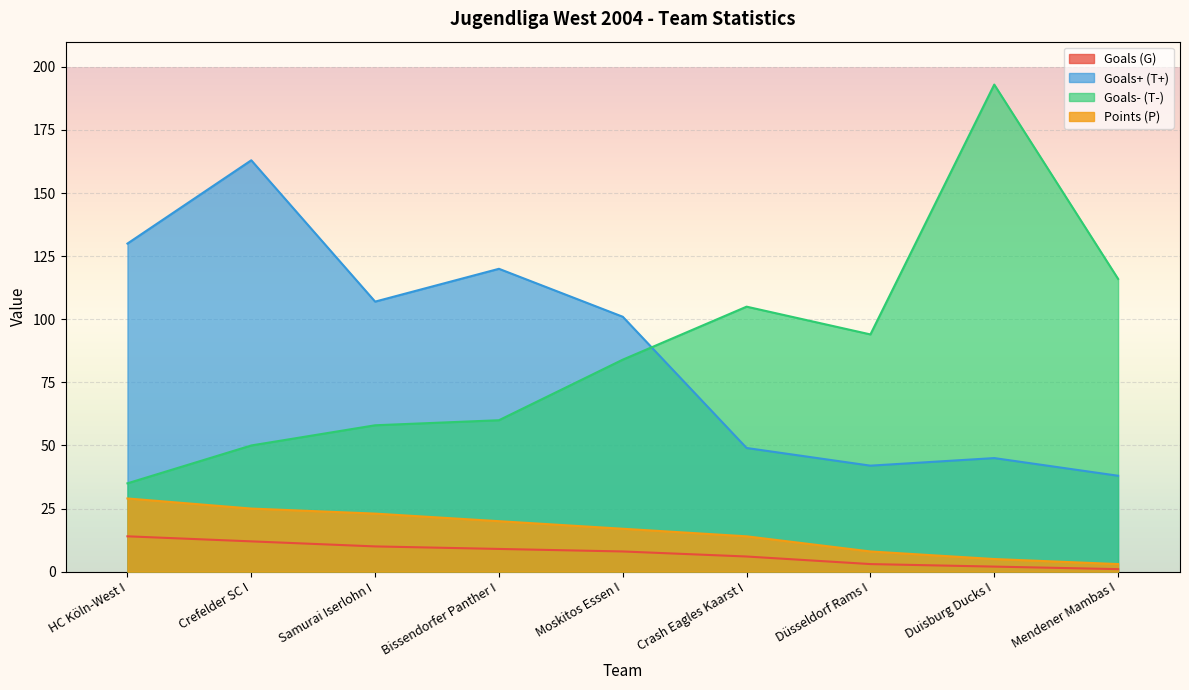

Where is the first local maximum for Goals+ (T+)?

Crefelder SC I